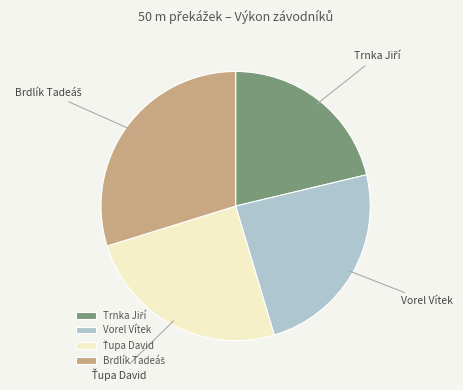

Does Vorel Vítek account for over 50% of the chart?

No